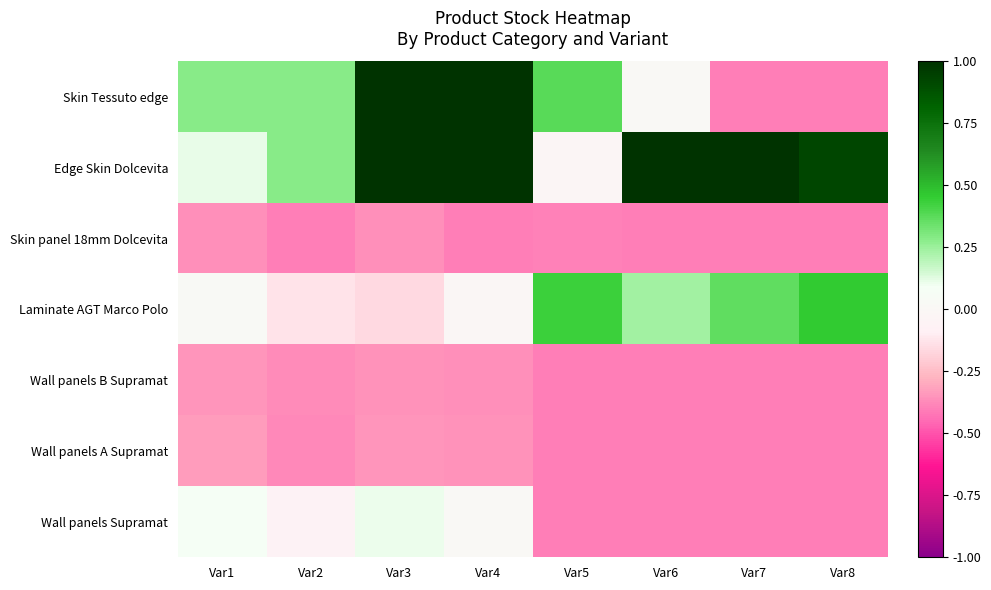

List the series in order of their peak value, highest first.

Skin Tessuto edge, Edge Skin Dolcevita, Laminate AGT Marco Polo, Wall panels Supramat, Wall panels A Supramat, Wall panels B Supramat, Skin panel 18mm Dolcevita